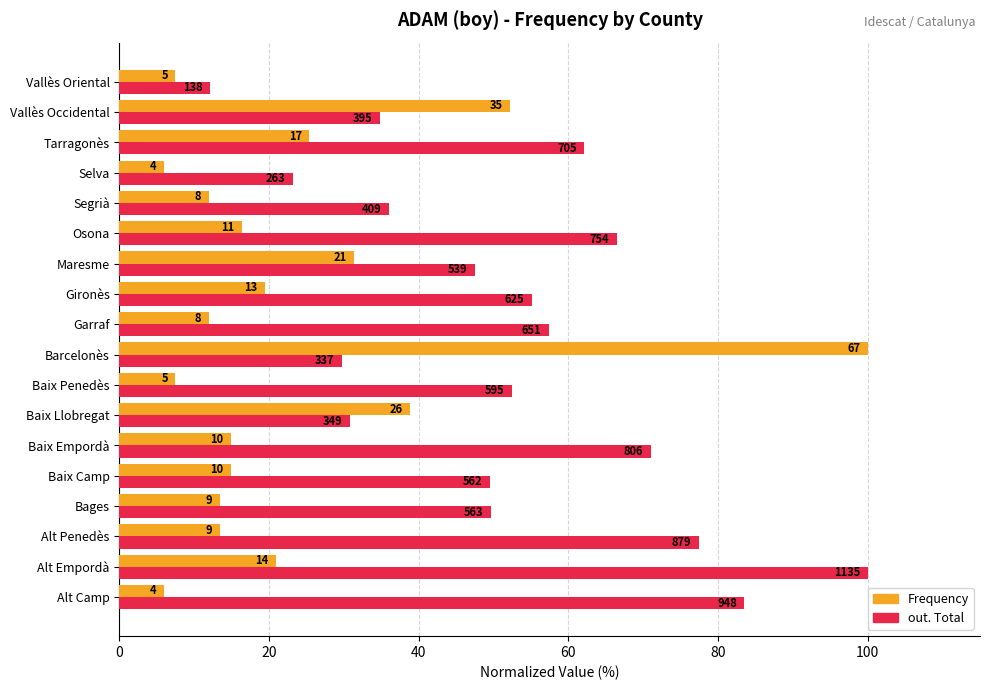

How many categories are shown in the chart?

18